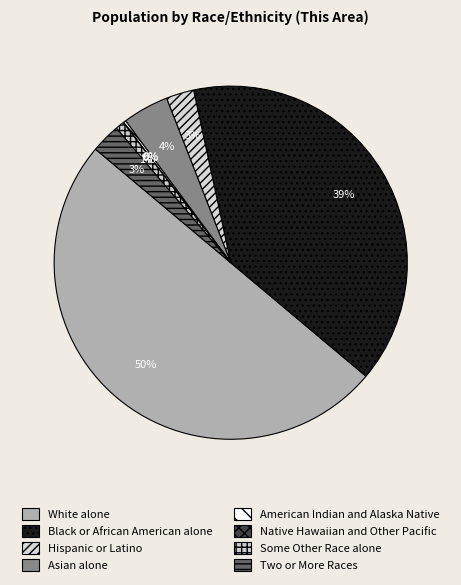

To the nearest percent, what is the difference between the largest and smallest slice percentages?

50%